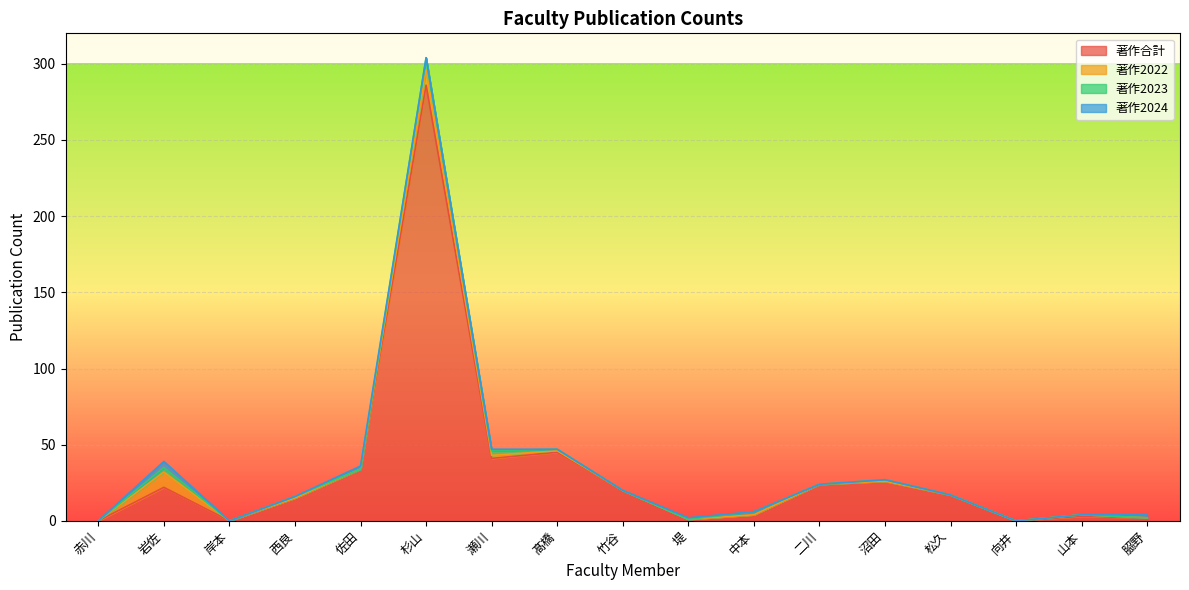

Is it true that 著作2022 equals 1 at 髙橋?

True